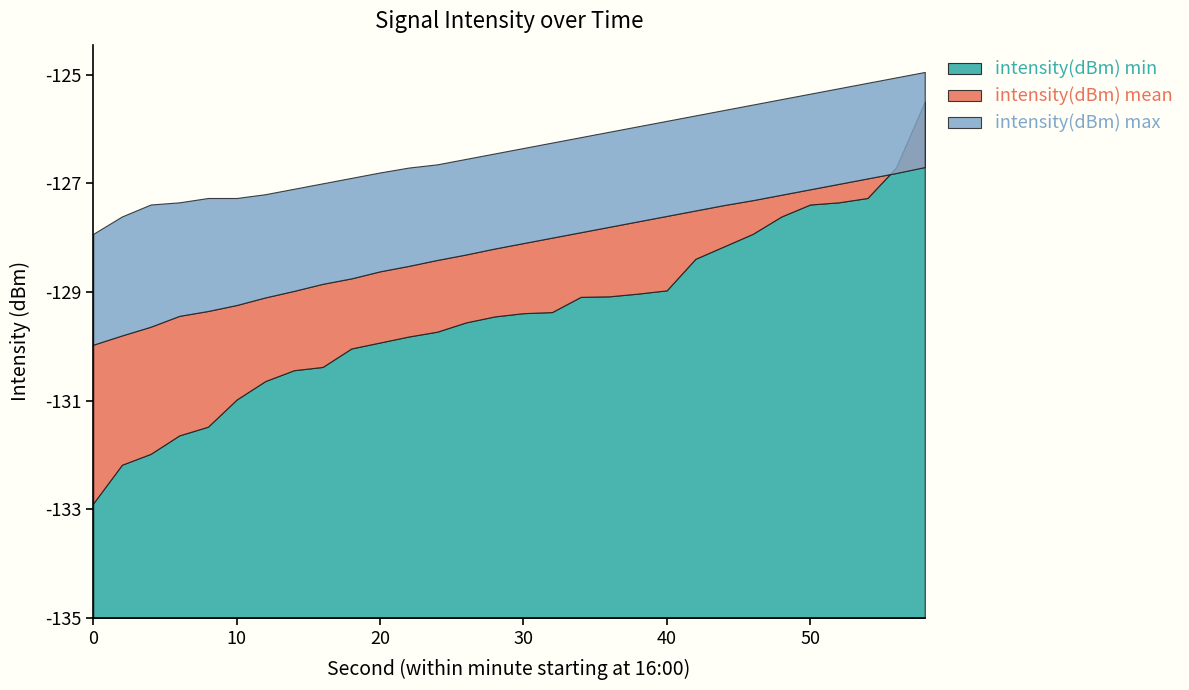

What are all the series names shown in the legend?

intensity(dBm) min, intensity(dBm) mean, intensity(dBm) max